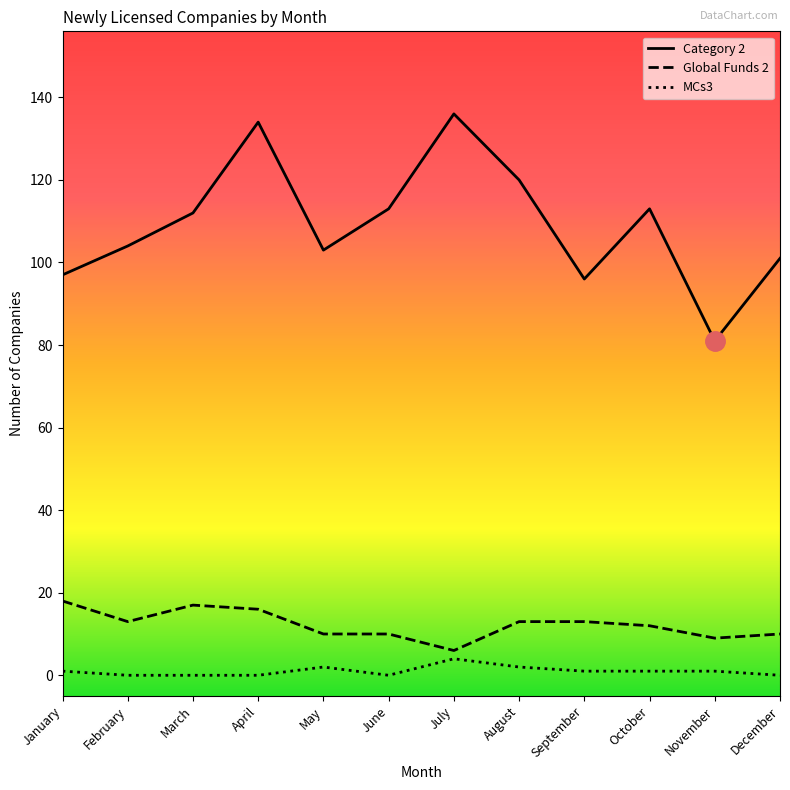

Does the chart have visible grid lines?

No